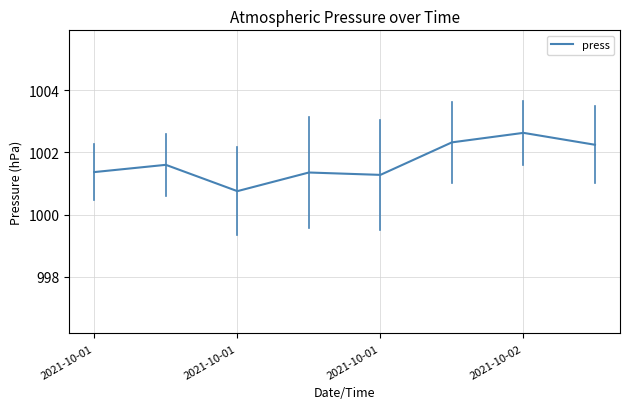

What is the average value?

1001.7